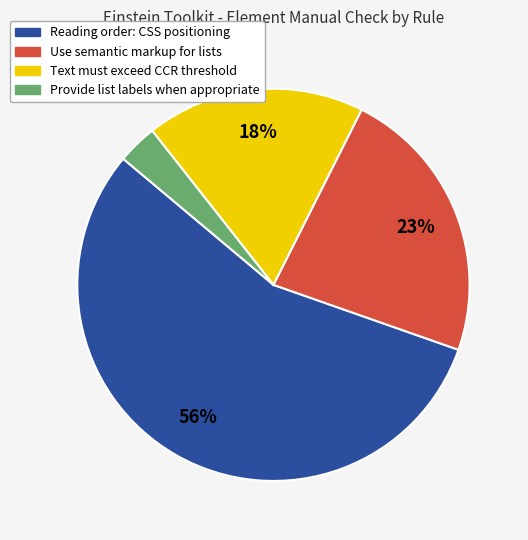

To the nearest percent, what is the average slice percentage?

25%